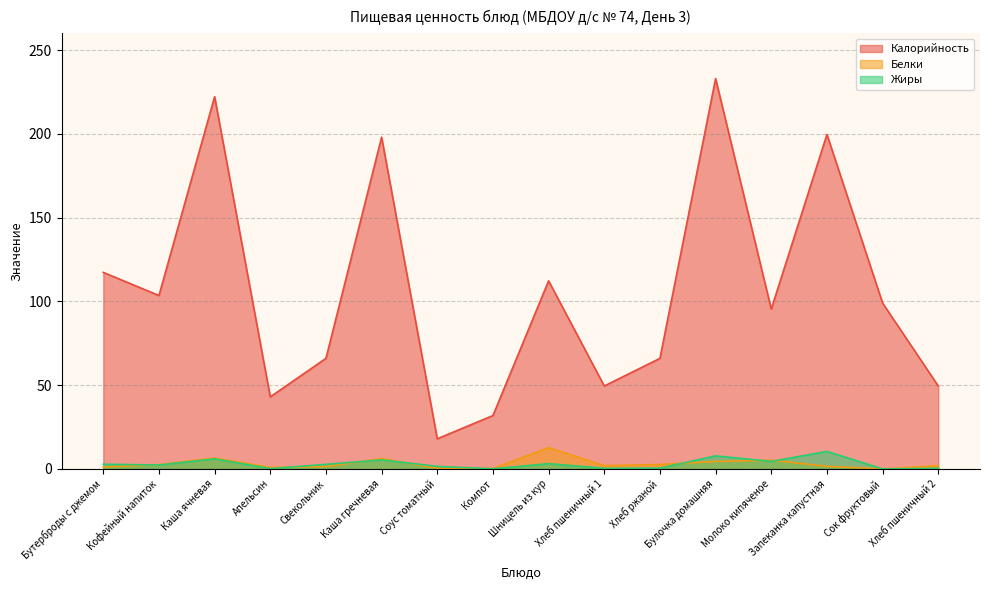

What is the label of the 10th point from the left?

Хлеб пшеничный 1